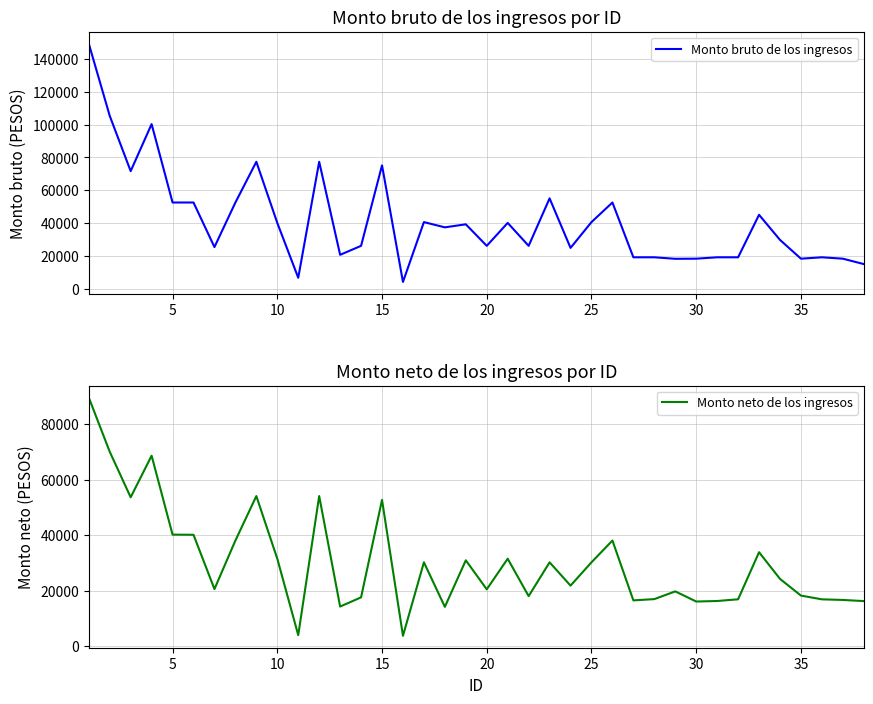

Does the chart have visible grid lines?

Yes